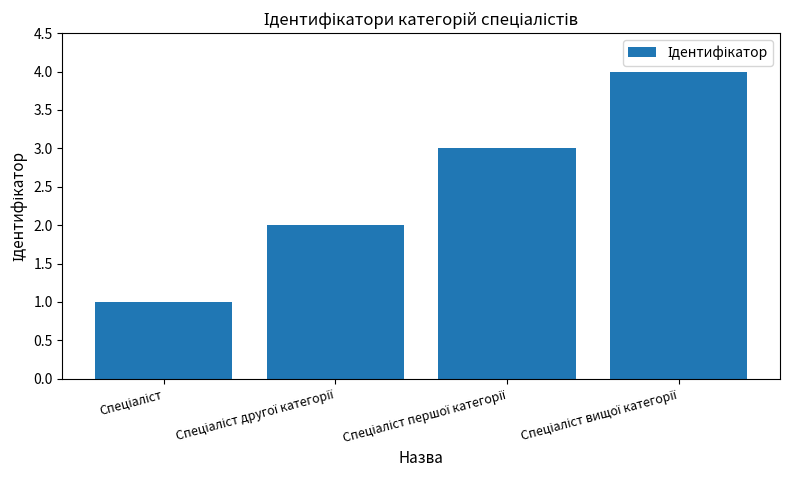

What is the difference between the maximum and minimum values?

3